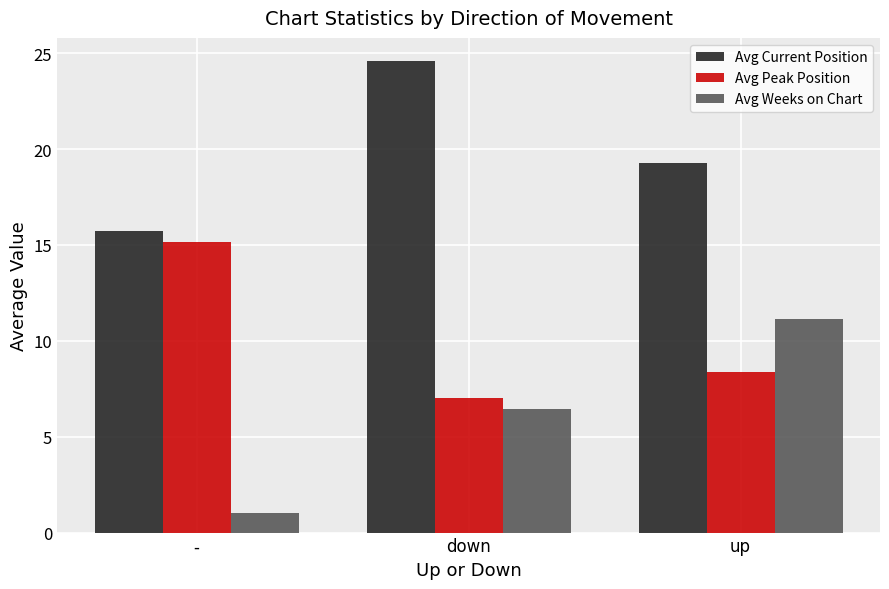

What is the difference between the Avg Current Position values at up and -?

3.5